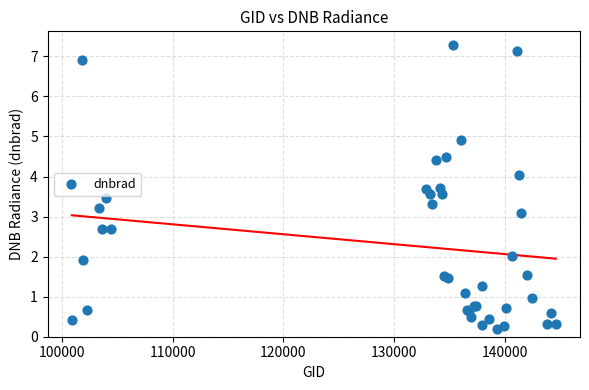

What Y value in the scatter plot is closest to 3?

3.1